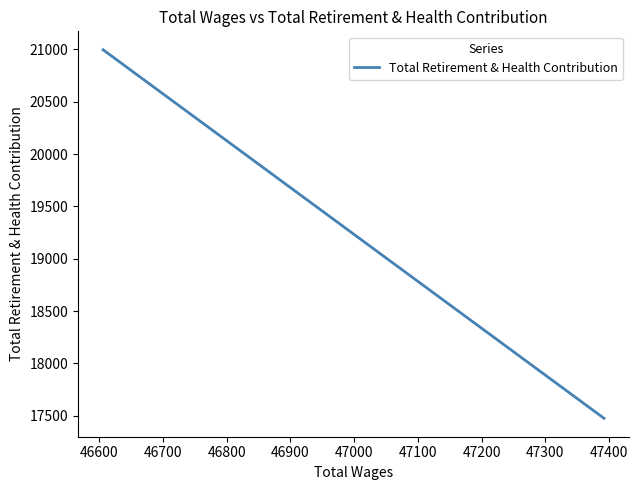

What is the minimum value shown in the chart?

17476